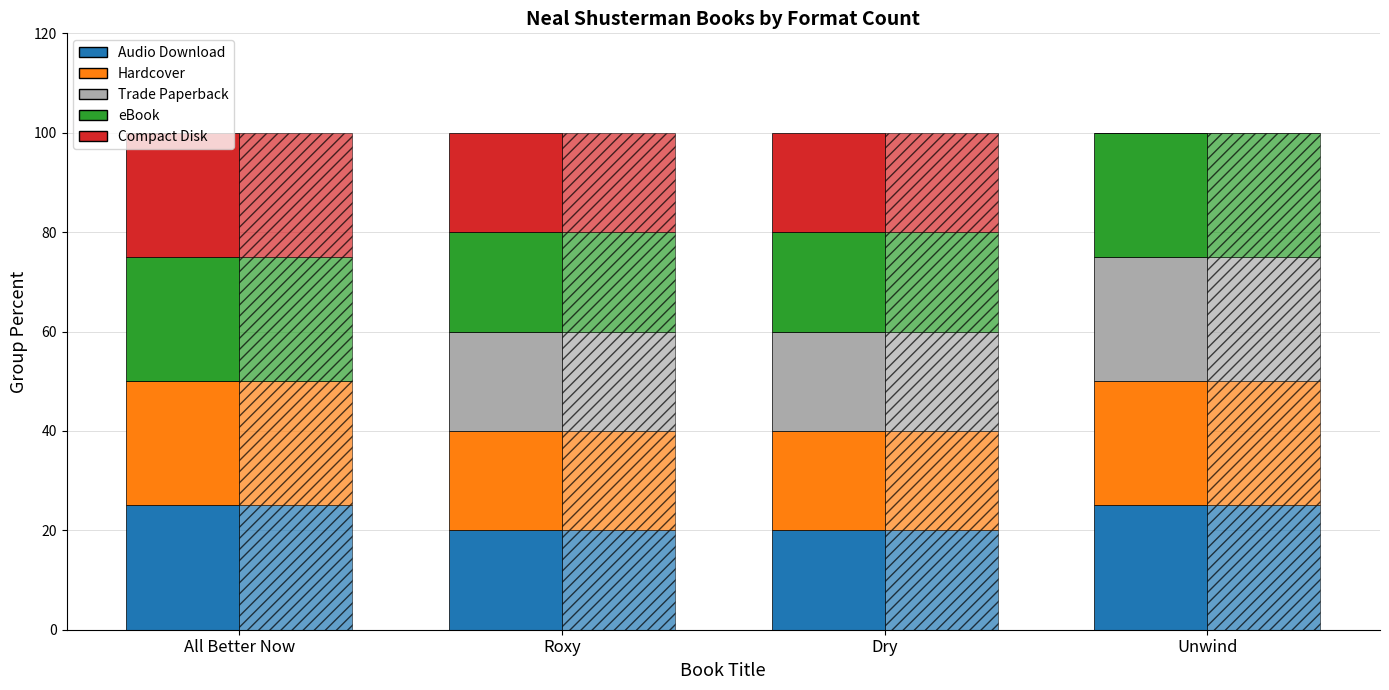

Reading left to right, what are all the values shown in this chart?

Audio Download: All Better Now=25	Roxy=20	Dry=20	Unwind=25
Hardcover: All Better Now=25	Roxy=20	Dry=20	Unwind=25
Trade Paperback: All Better Now=0	Roxy=20	Dry=20	Unwind=25
eBook: All Better Now=25	Roxy=20	Dry=20	Unwind=25
Compact Disk: All Better Now=25	Roxy=20	Dry=20	Unwind=0